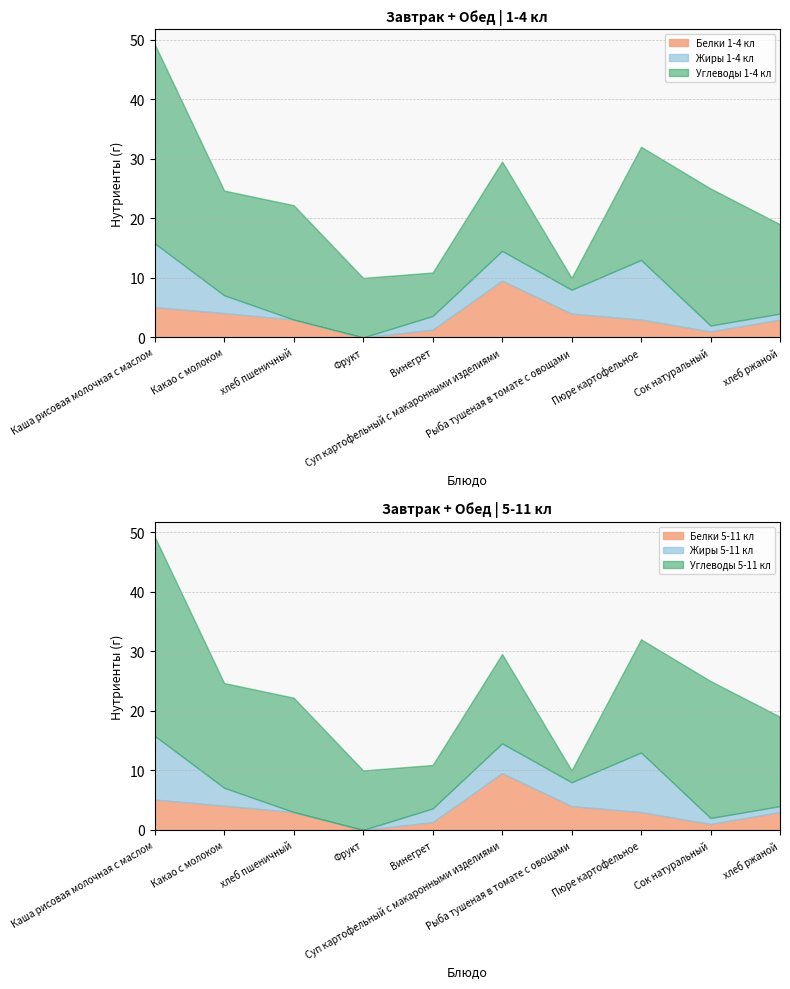

Where is the first local minimum for Углеводы 5-11 кл?

Какао с молоком